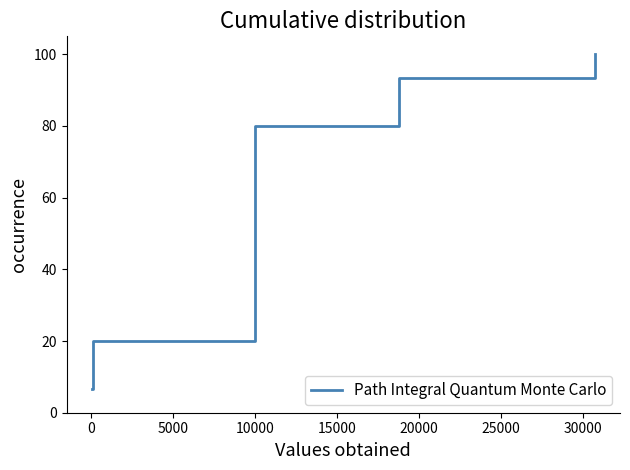

What is the minimum value shown in the chart?

6.7